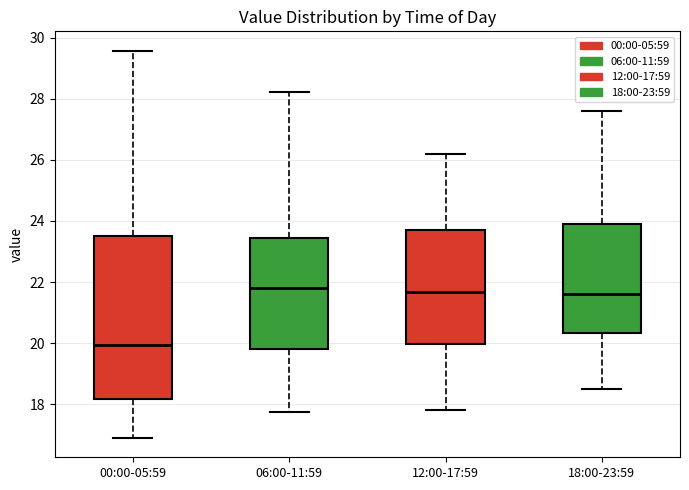

Reading left to right, transcribe this box plot: for each box, give where its median line is, the range the box spans, and where its two whiskers end, as read against the y-axis. The values are not printed on the chart, so give them approximately, as read against the axis.

00:00-05:59: median 20.0, box 18.2 to 23.6, whiskers 17.0 to 29.6
06:00-11:59: median 21.8, box 19.8 to 23.4, whiskers 17.8 to 28.2
12:00-17:59: median 21.6, box 20.0 to 23.8, whiskers 17.8 to 26.2
18:00-23:59: median 21.6, box 20.4 to 24.0, whiskers 18.6 to 27.6